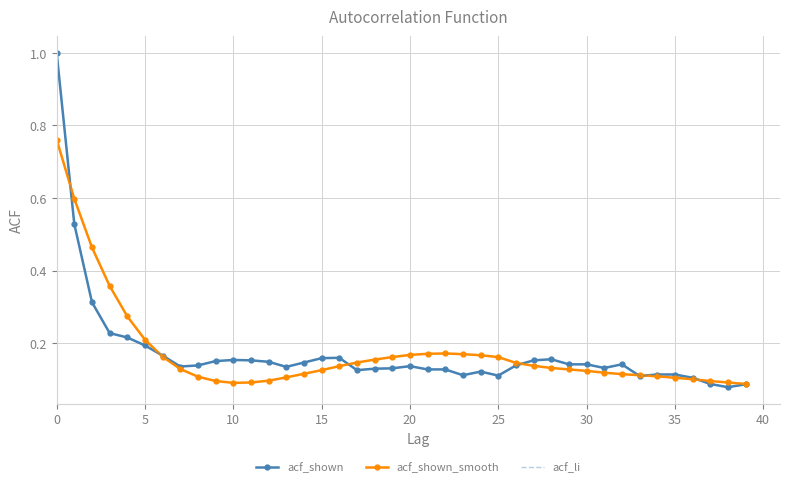

At which label does acf_shown reach its minimum?

38